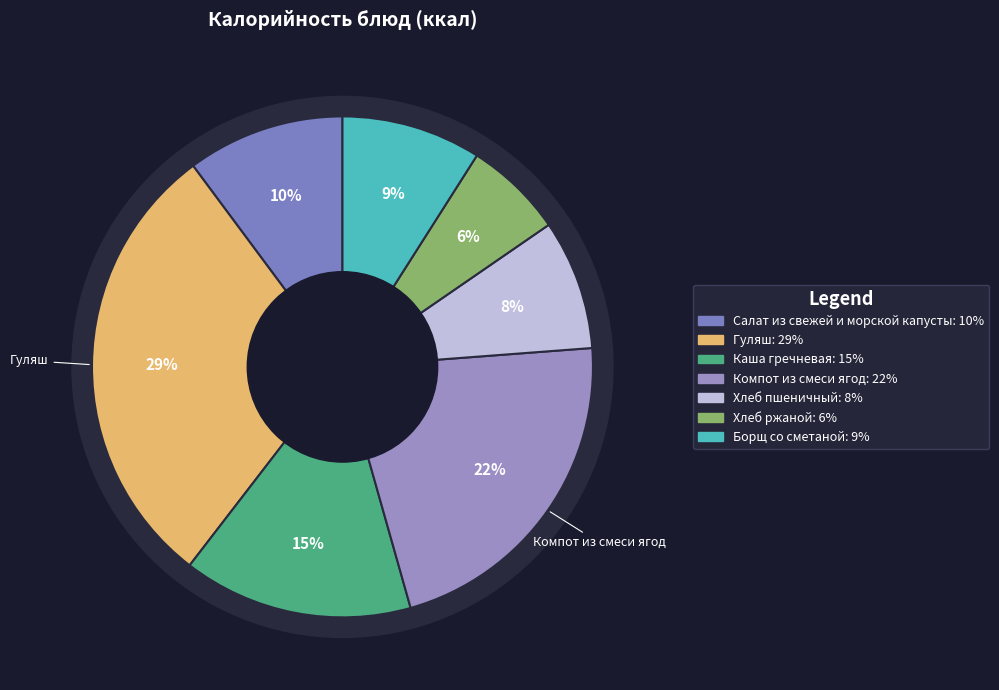

What is the smallest slice in the pie chart?

Хлеб ржаной